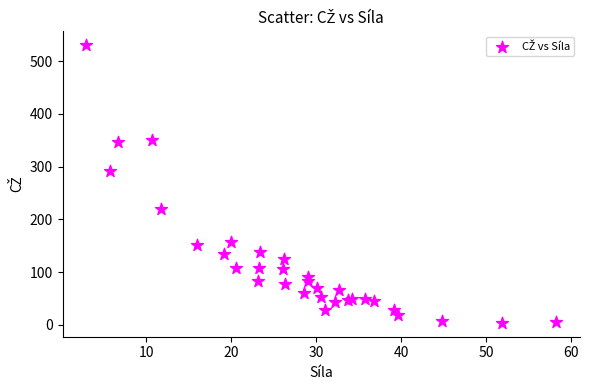

What Y value in the scatter plot is closest to 267?

292